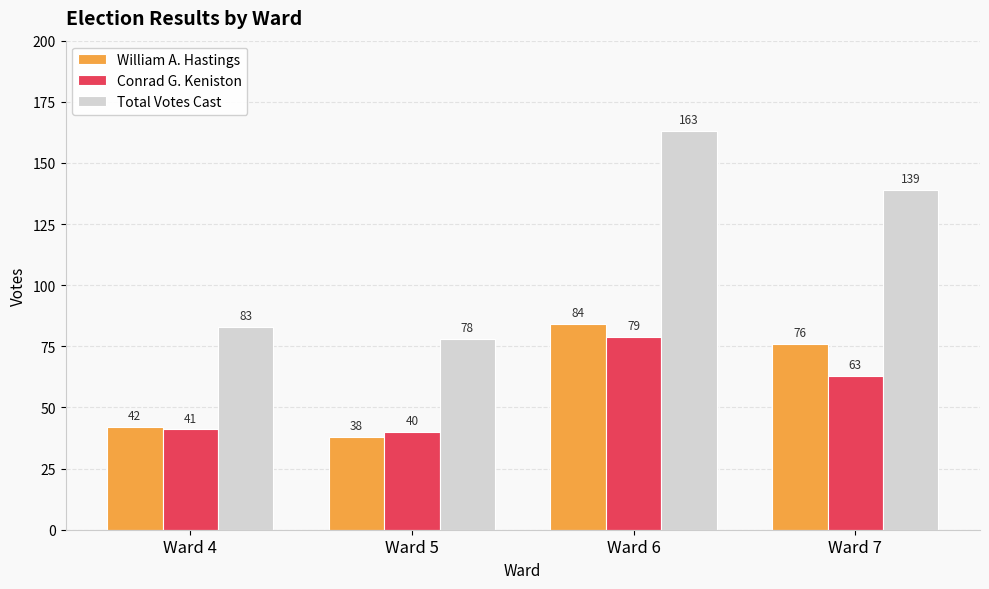

Is the value of William A. Hastings at Ward 7 greater than the value of Total Votes Cast at Ward 6?

No